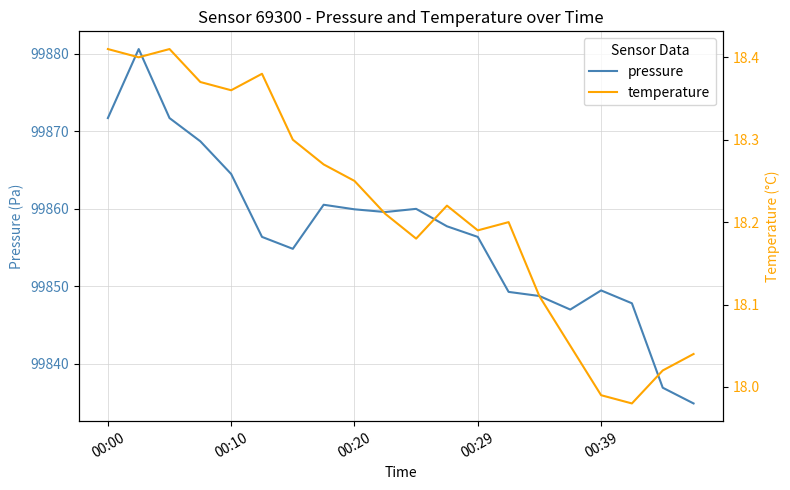

What is the highest value of the pressure series?

99880.6